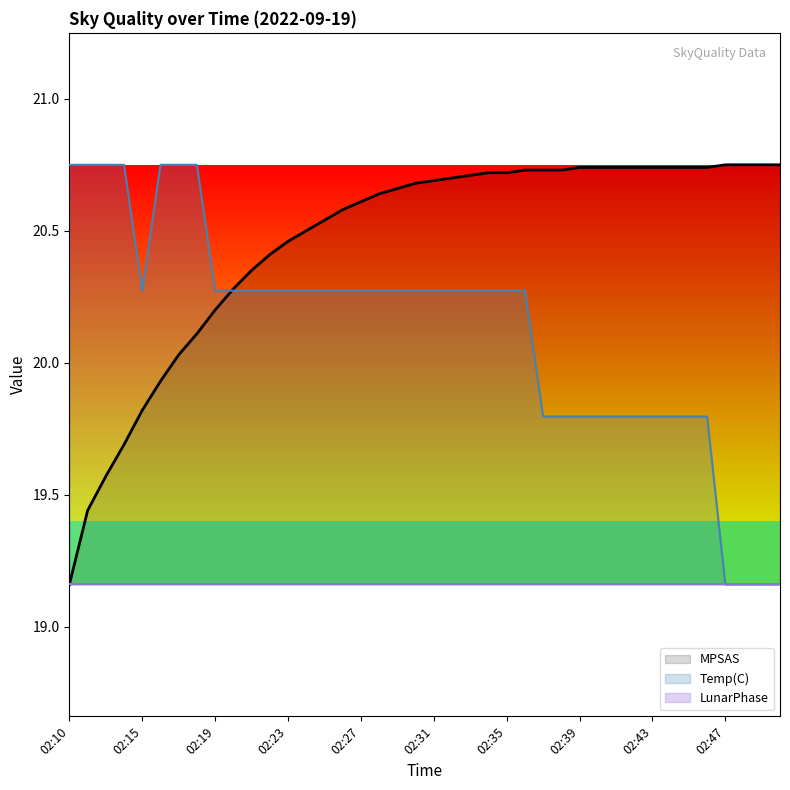

At which label does Temp(C) first exceed 20?

02:10